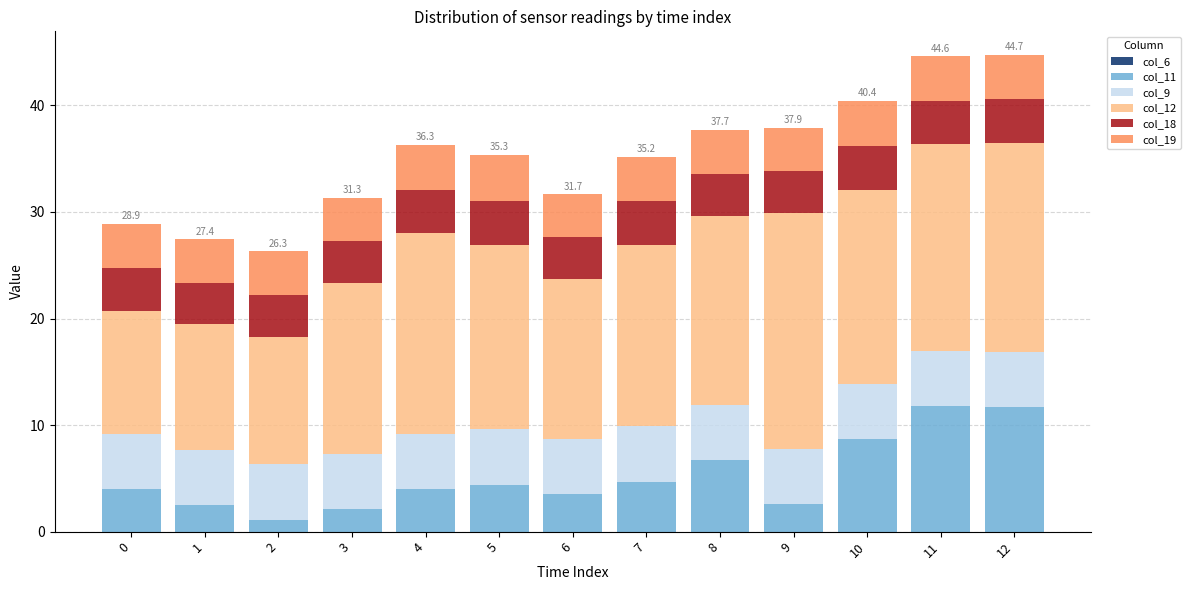

True or false: col_11 has a value of 12.0 at 10.

False